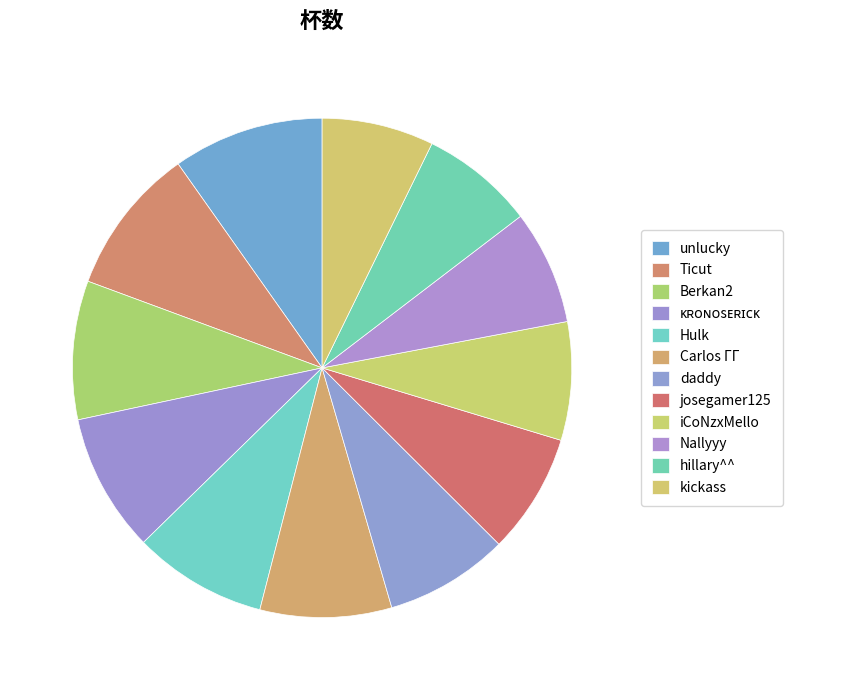

How many slices are in this pie chart?

12